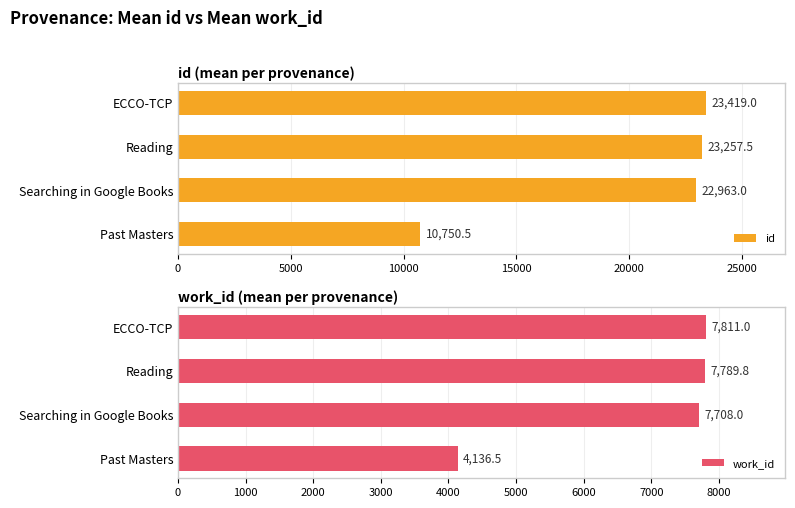

List the labels in order of id value, largest first.

ECCO-TCP, Reading, Searching in Google Books, Past Masters